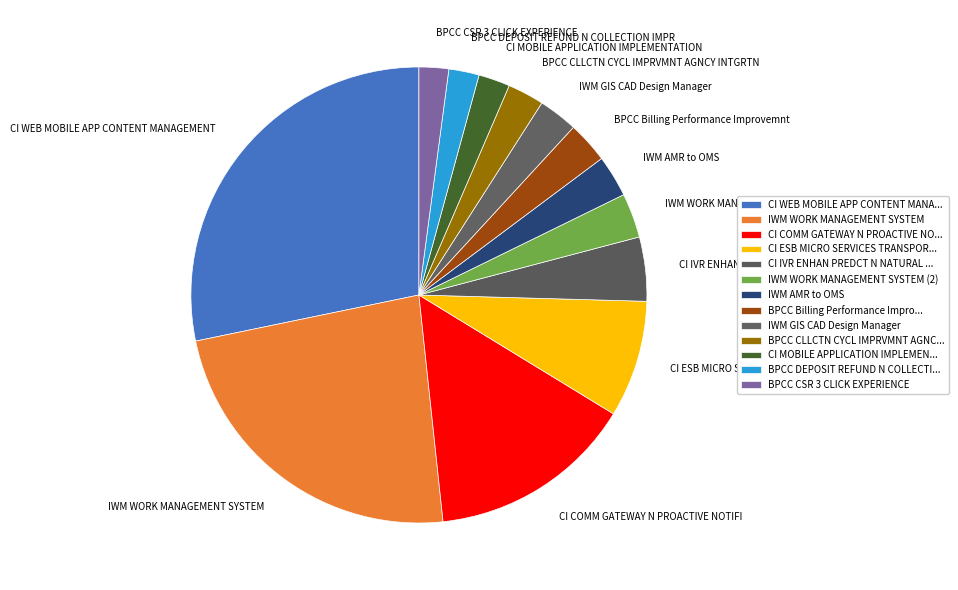

Approximately how many times larger is the value at BPCC Billing Performance Improvemnt compared to BPCC CSR 3 CLICK EXPERIENCE?

1.4